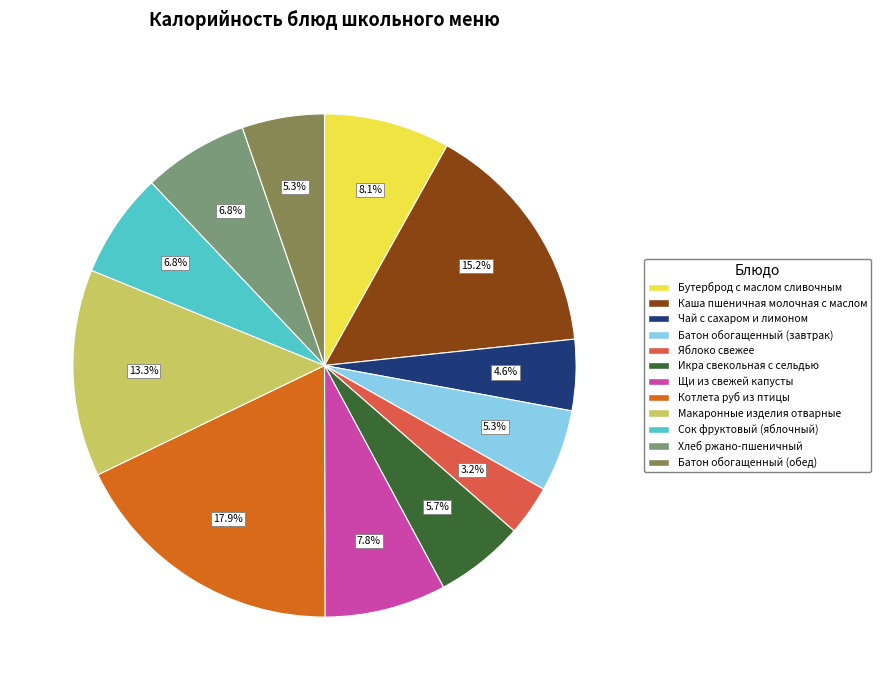

Which has a higher value, Бутерброд с маслом сливочным or Батон обогащенный (обед)?

Бутерброд с маслом сливочным